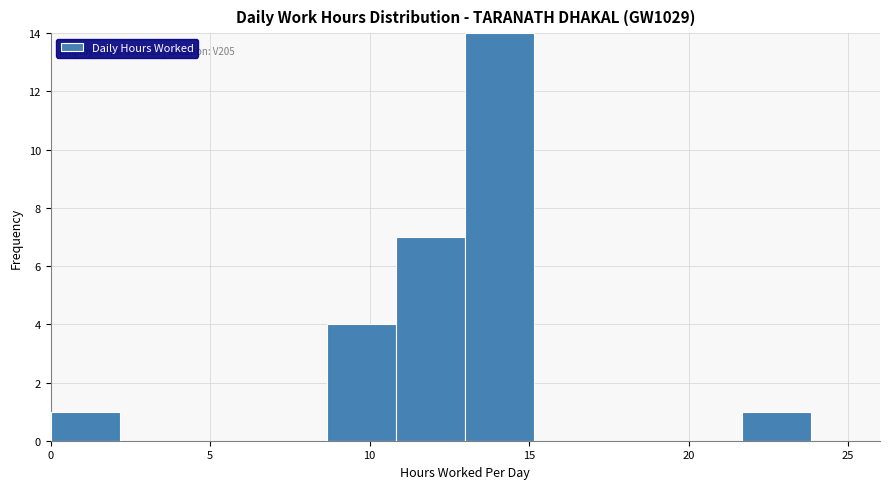

Which range on the x-axis has the tallest bar?

13.0 to 15.0